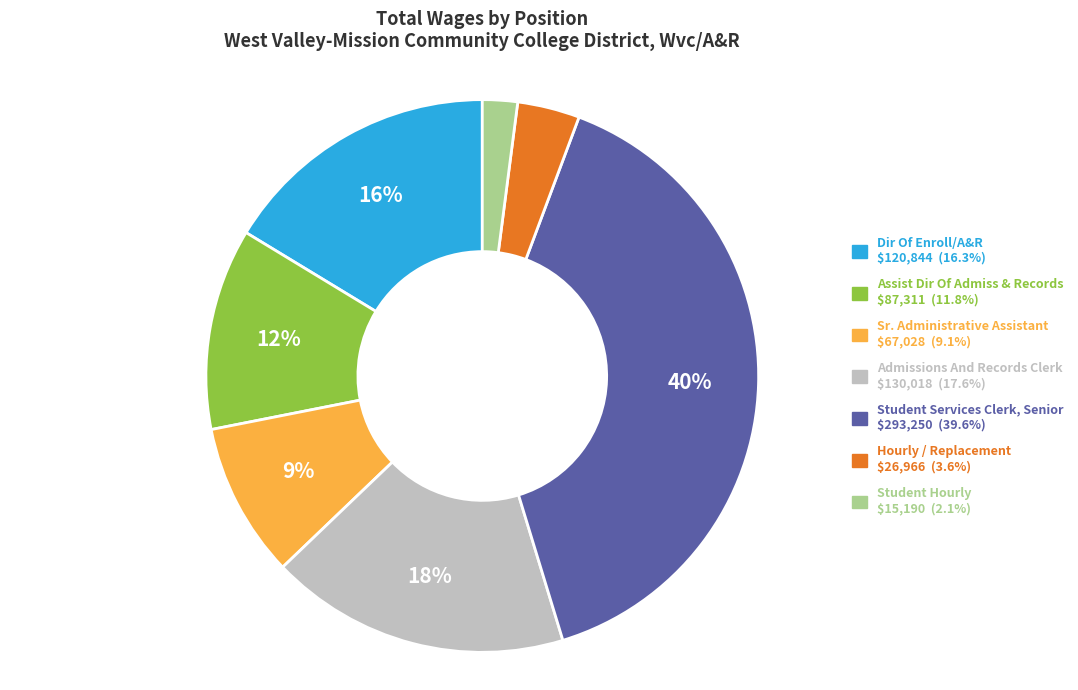

How many segments does this pie chart have?

7